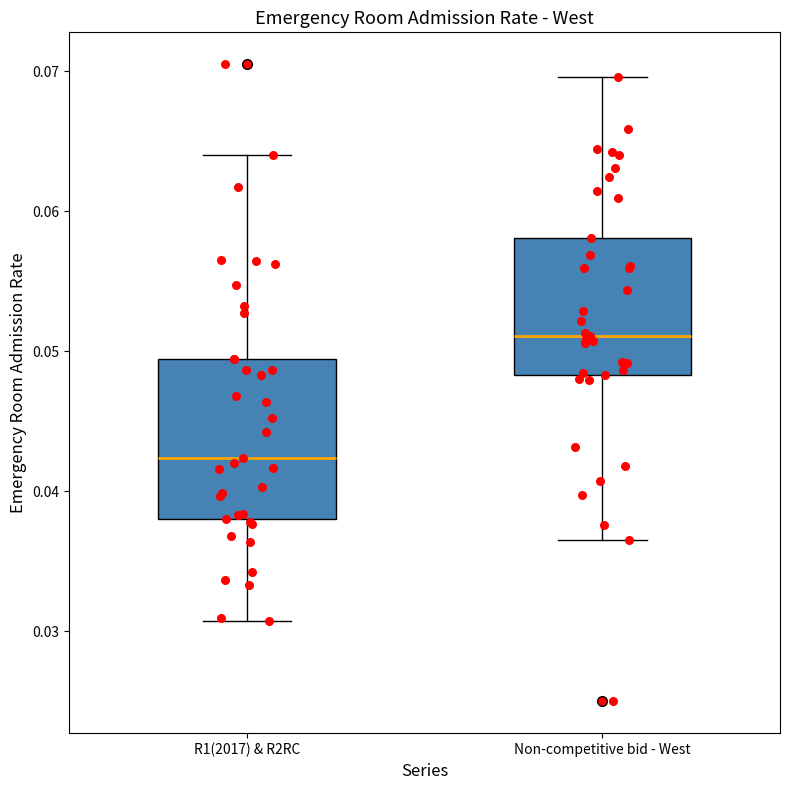

Which box has the highest median line?

Non-competitive bid - West